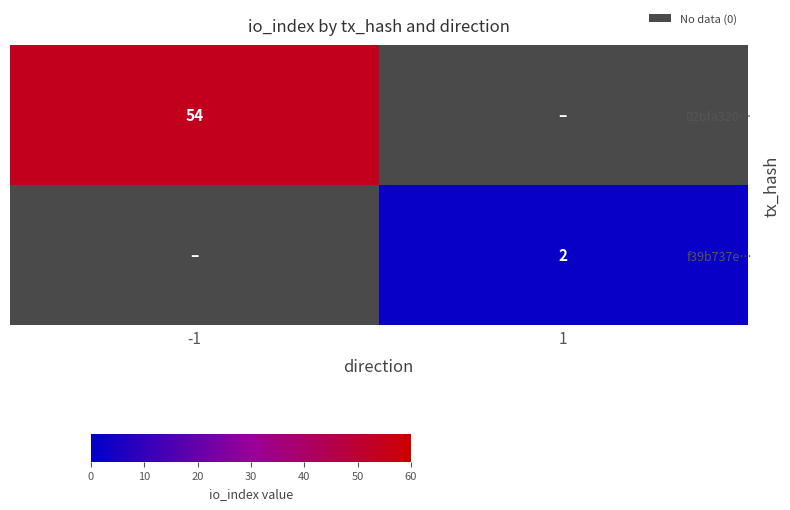

Is it true that f39b737e… equals 3.1 at 1?

False